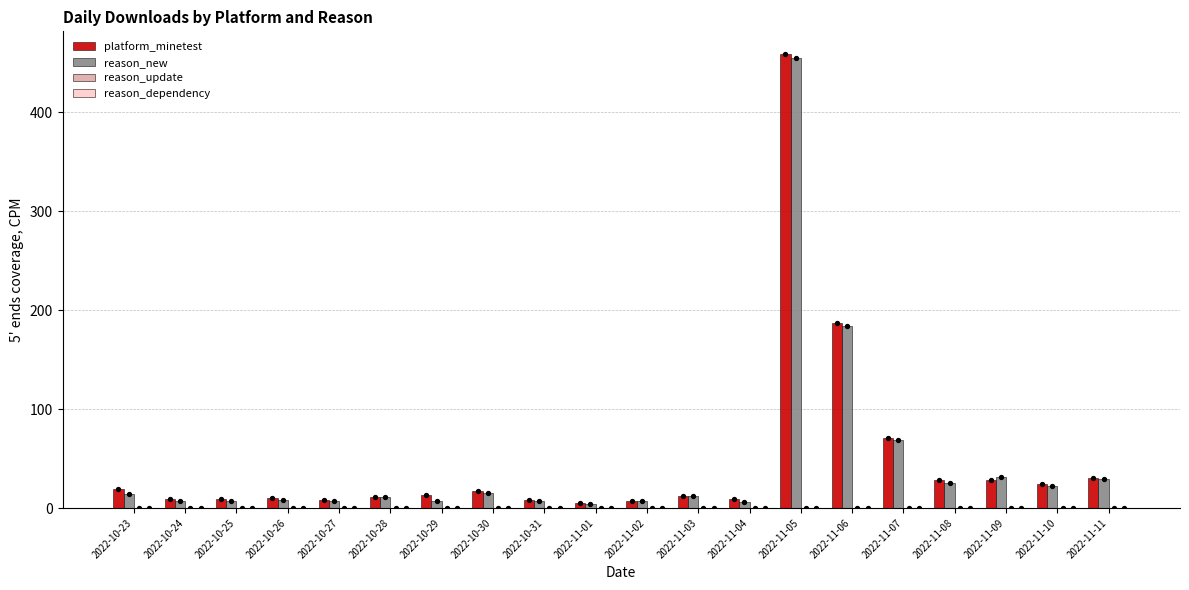

What is the total value across all series at 2022-10-30?

32